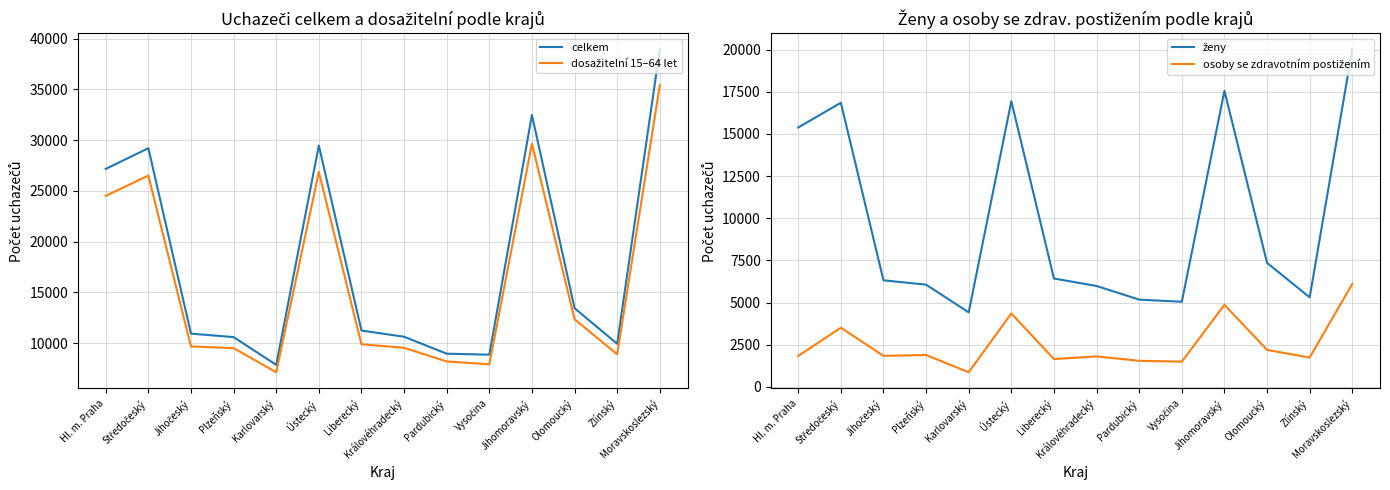

At which category is the sum across all series the highest?

Moravskoslezský